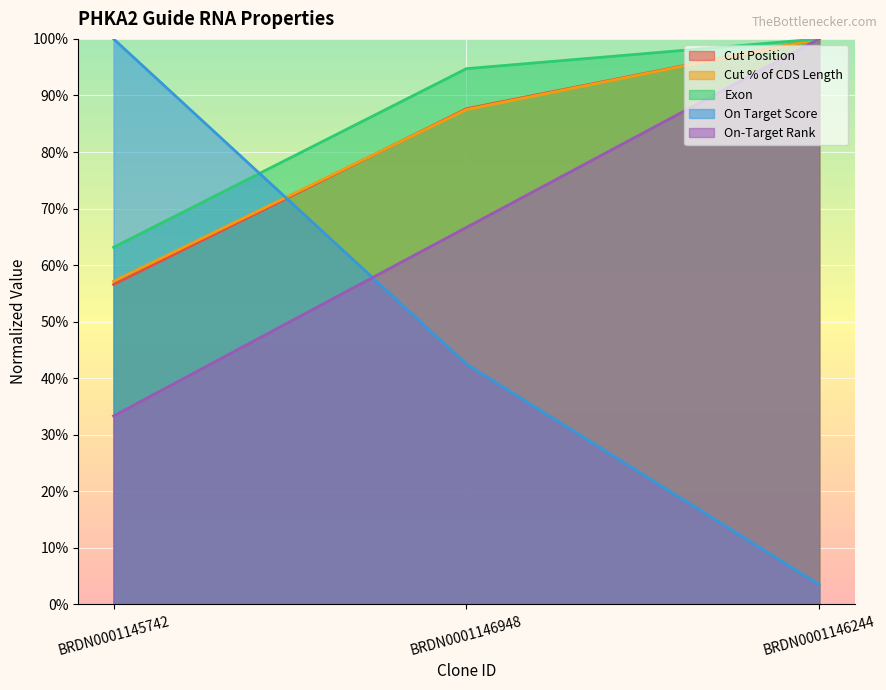

Where does the Exon series first go above 94?

BRDN0001146948